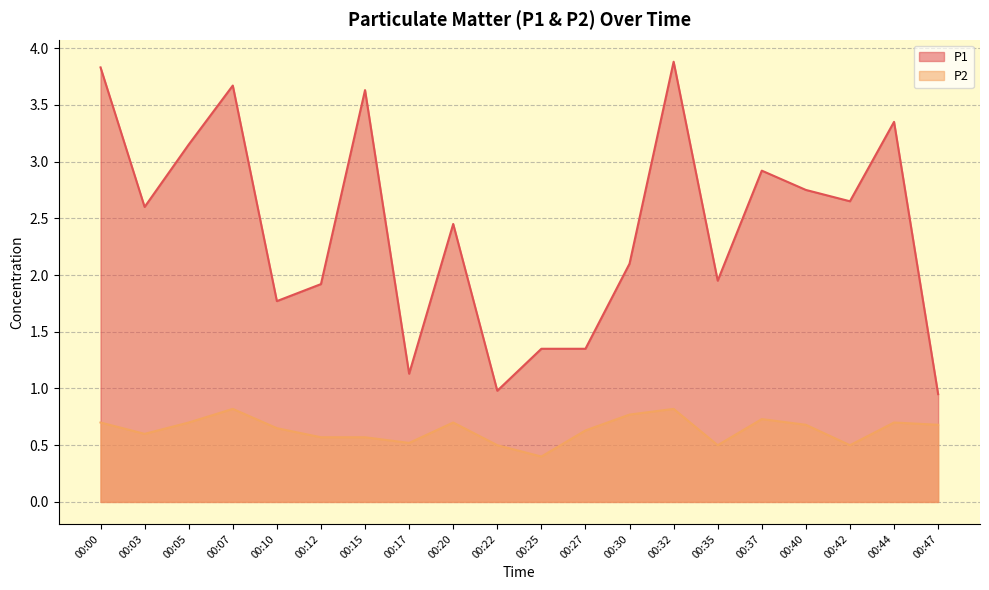

Which series has the largest total across all categories?

P1